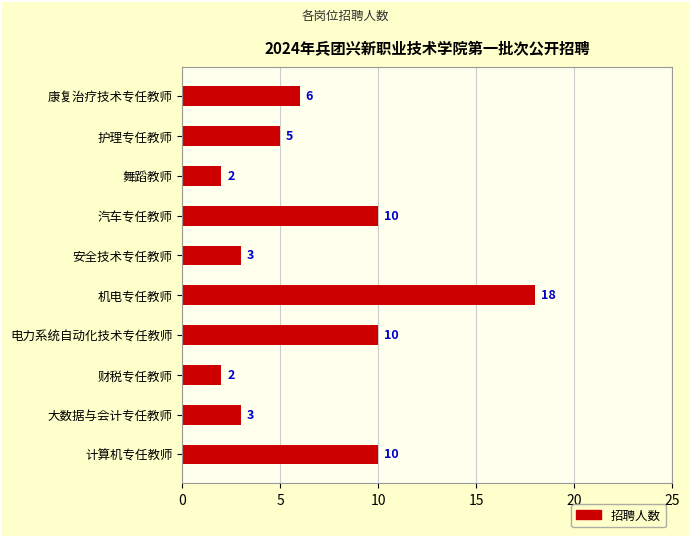

The value at 汽车专任教师 is 10. True or false?

True